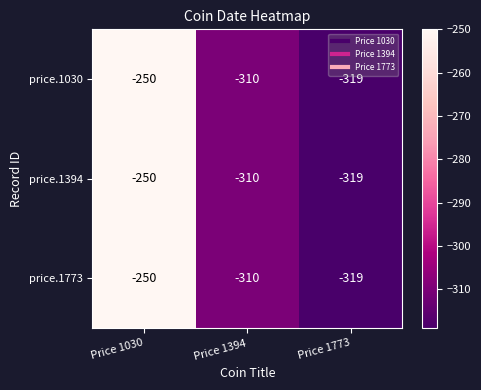

Reading right to left, list all the values displayed in this chart.

price.1030: -319	-310	-250
price.1394: -319	-310	-250
price.1773: -319	-310	-250